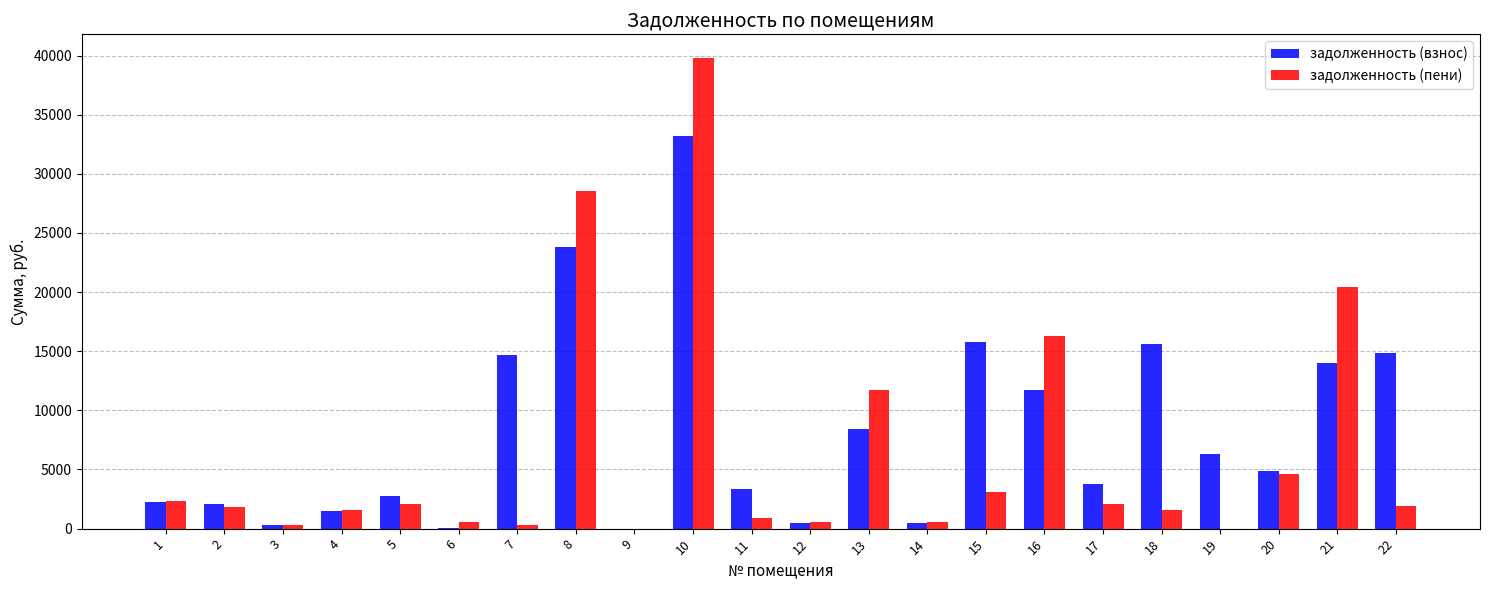

Read the задолженность (взнос) value at 22.

14843.0